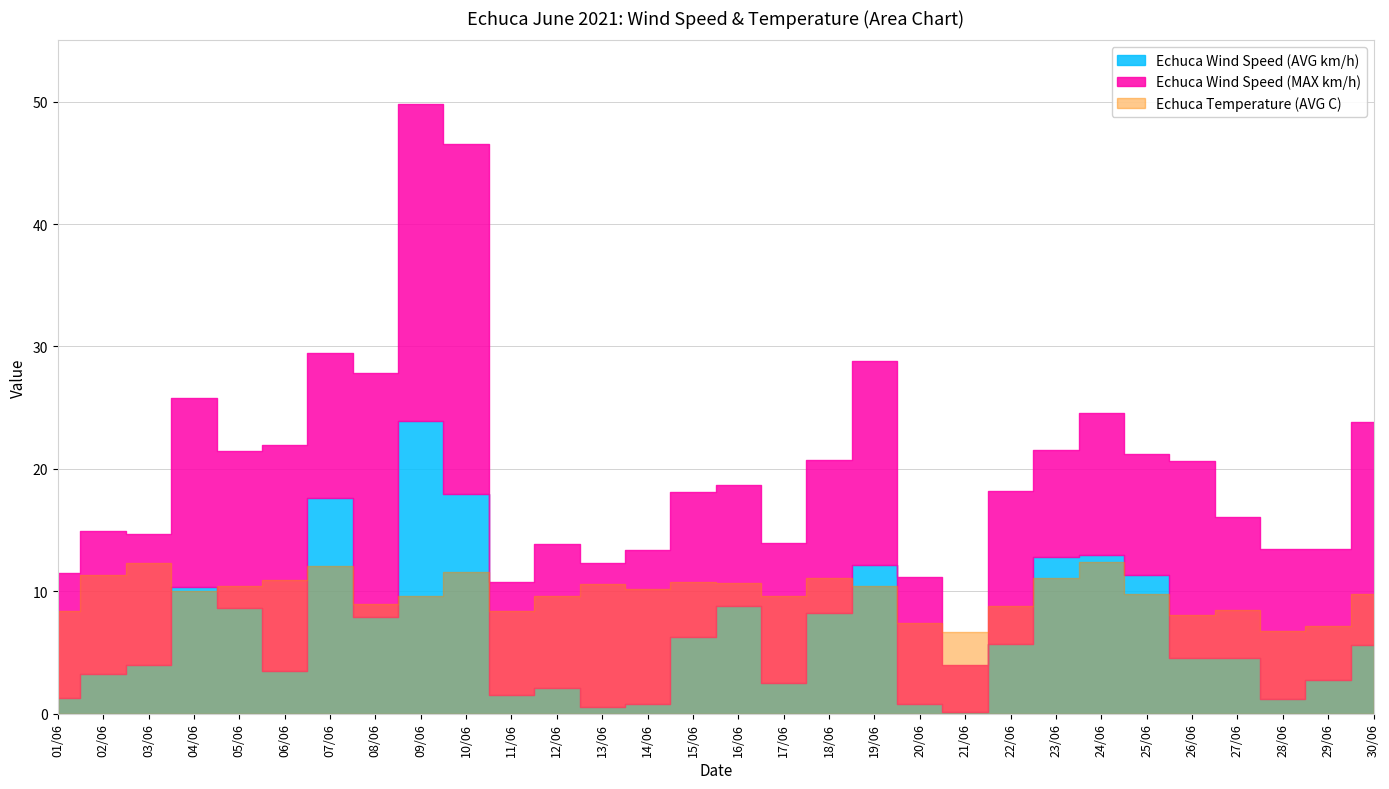

What is the minimum value shown in the chart?

0.1